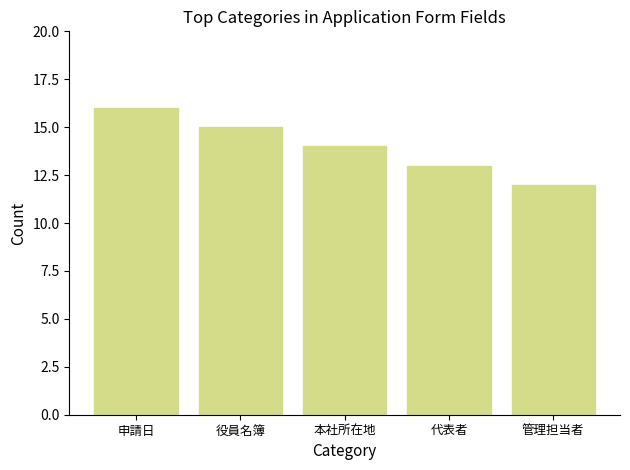

Where does the data first go above 14?

申請日